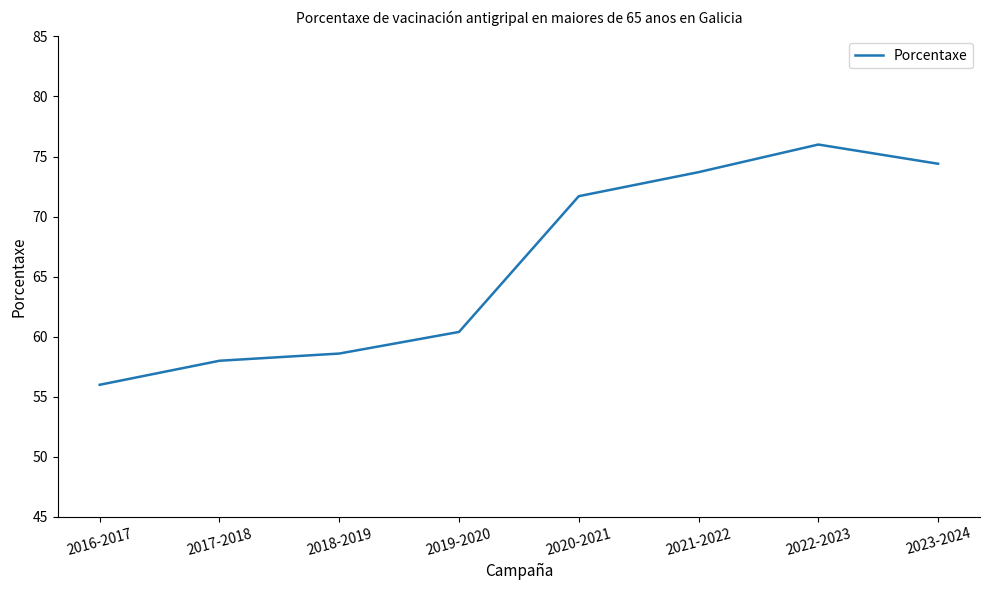

Approximately how many times larger is the value at 2022-2023 compared to 2016-2017?

1.4